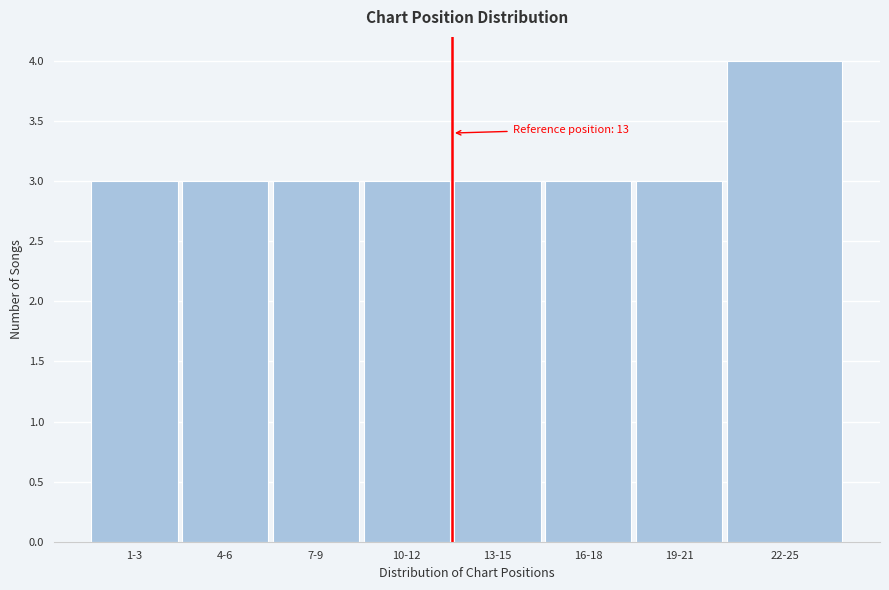

Reading left to right, what are all the values shown in this chart?

3	3	3	3	3	3	3	4